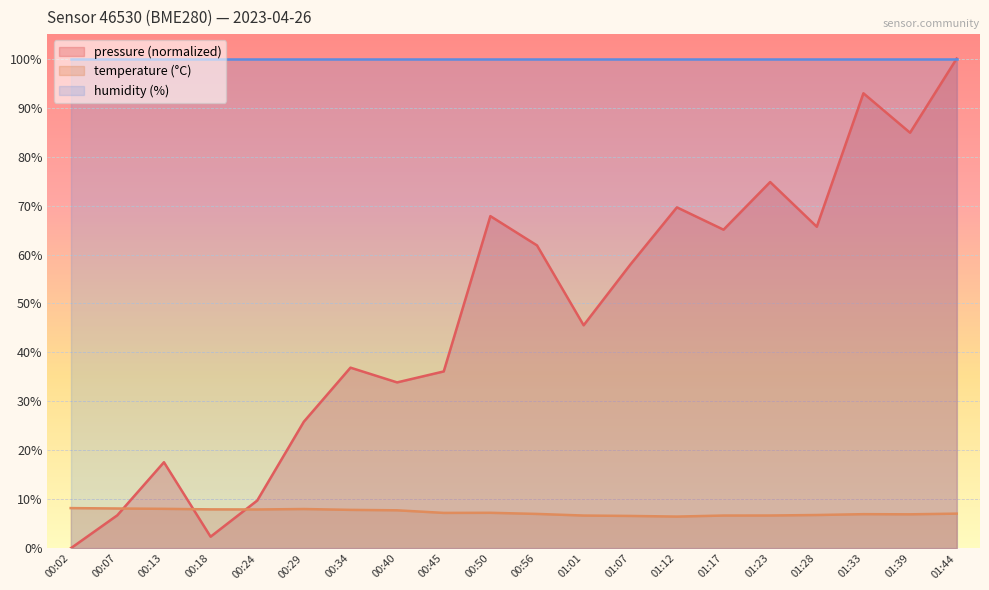

What is the total value across all series at 00:24?

117.7